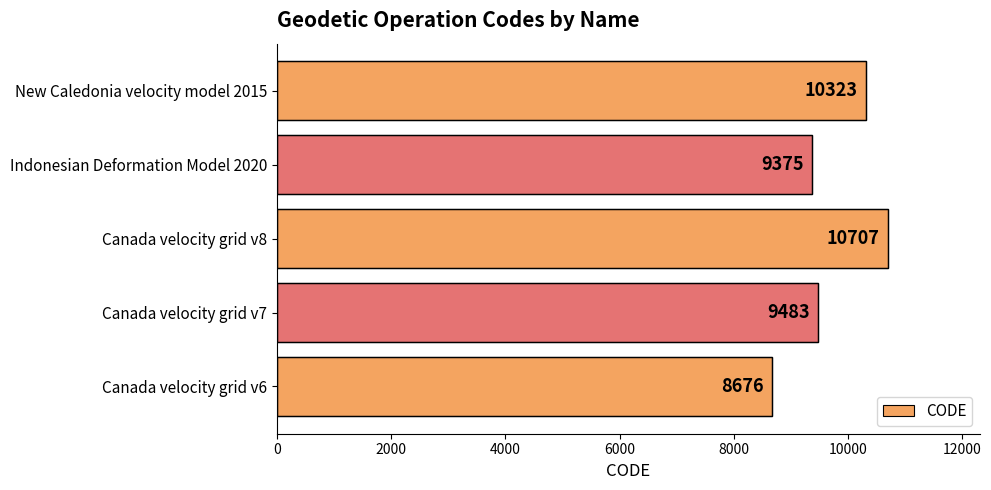

What value does the data have at Canada velocity grid v8, to the nearest 100?

10700